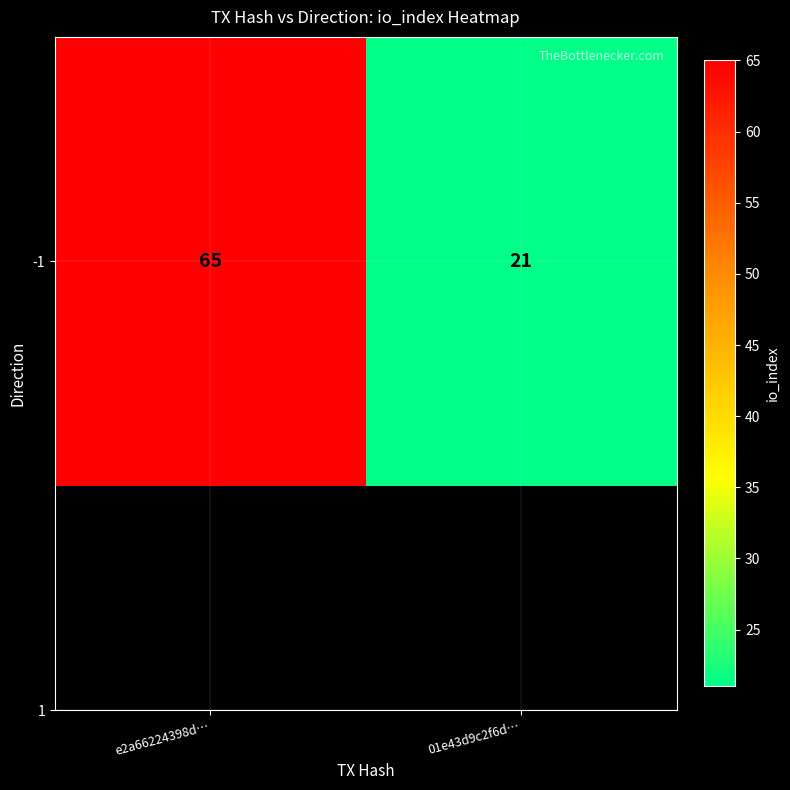

Reading left to right, what are all the values shown in this chart?

e2a66224398d…=65	01e43d9c2f6d…=21